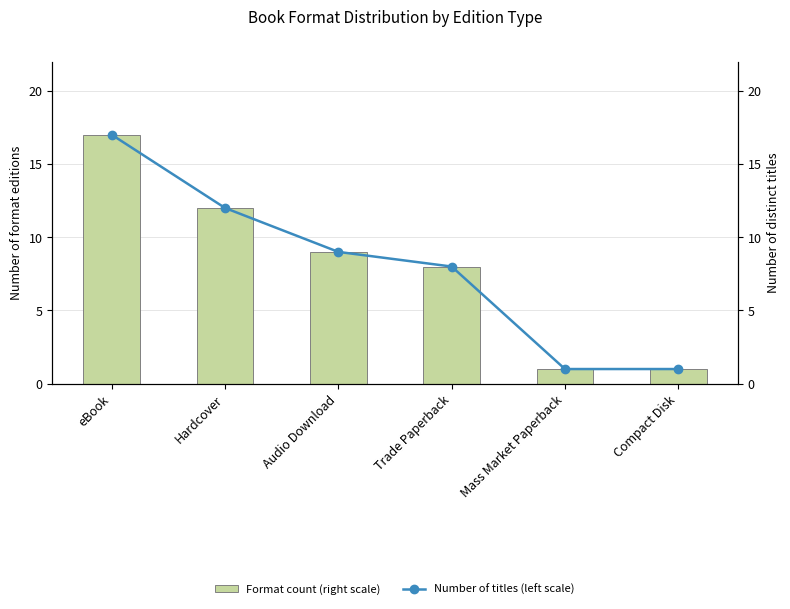

True or false: Number of titles (left scale) has a value of 9 at Audio Download.

True